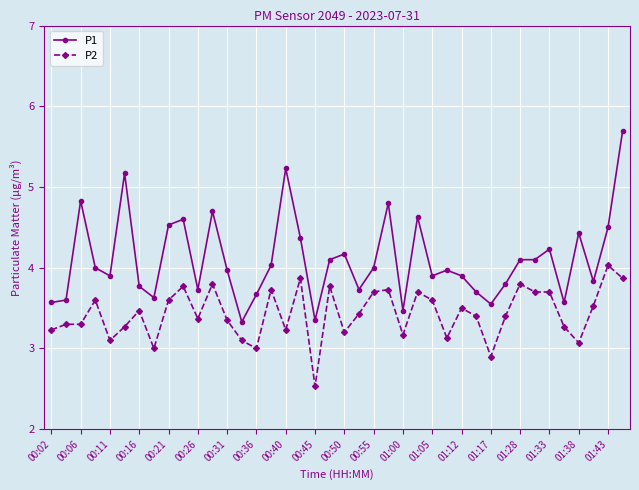

What is the value of the P2 point at the 10th from the left?

3.8